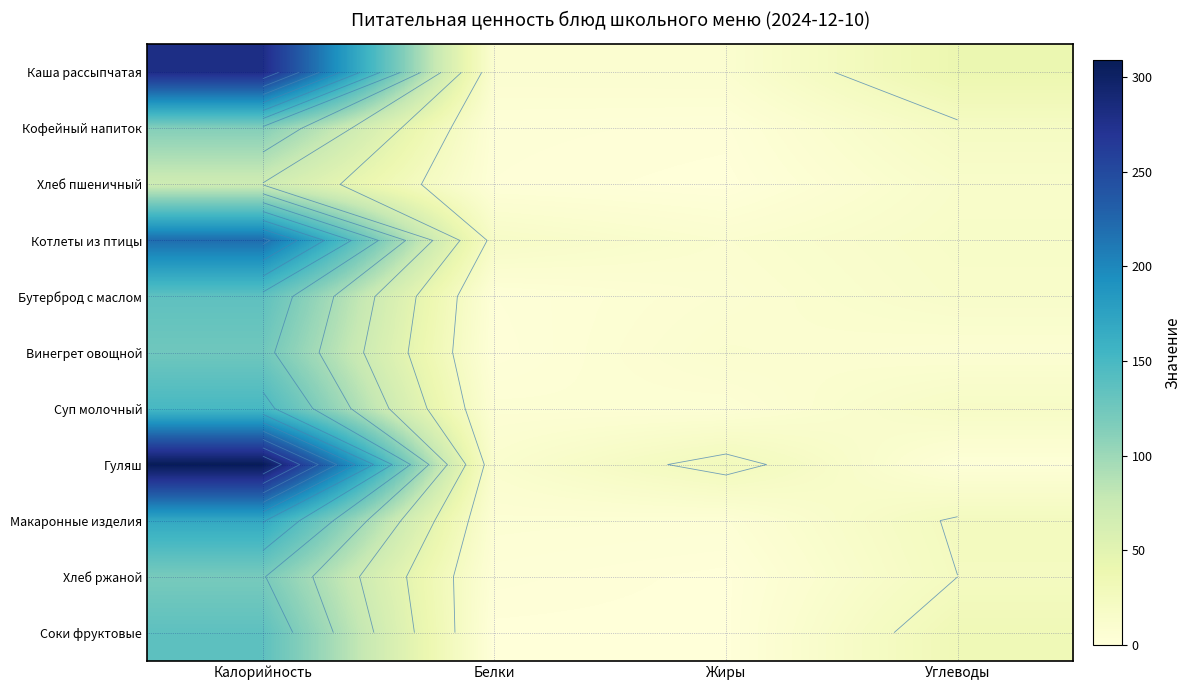

Which series has the widest spread of values?

Гуляш